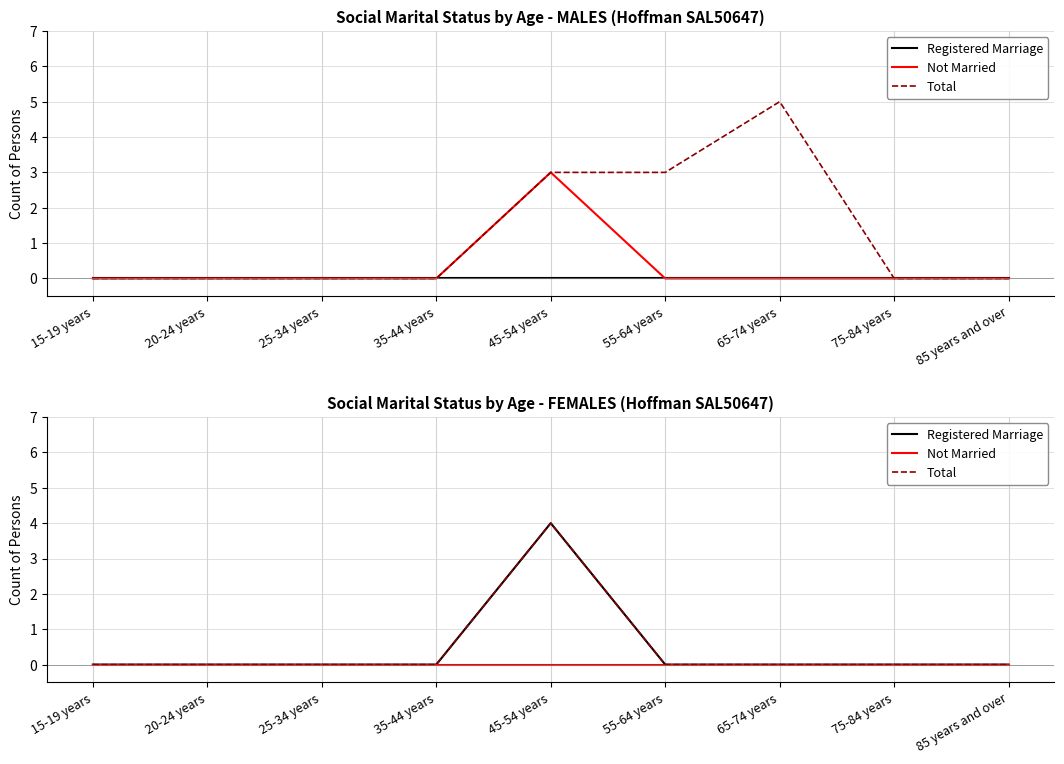

Which series has the largest total across all categories?

Registered Marriage